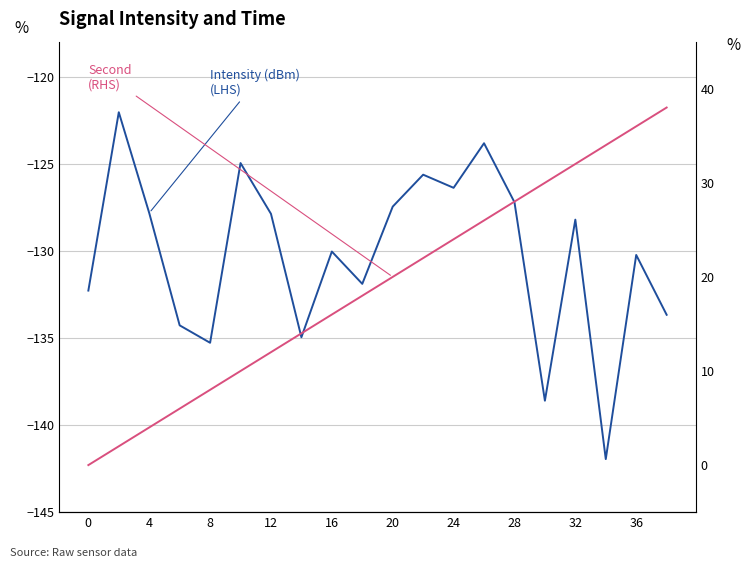

What is the sum of all Second
(RHS) values?

380.0